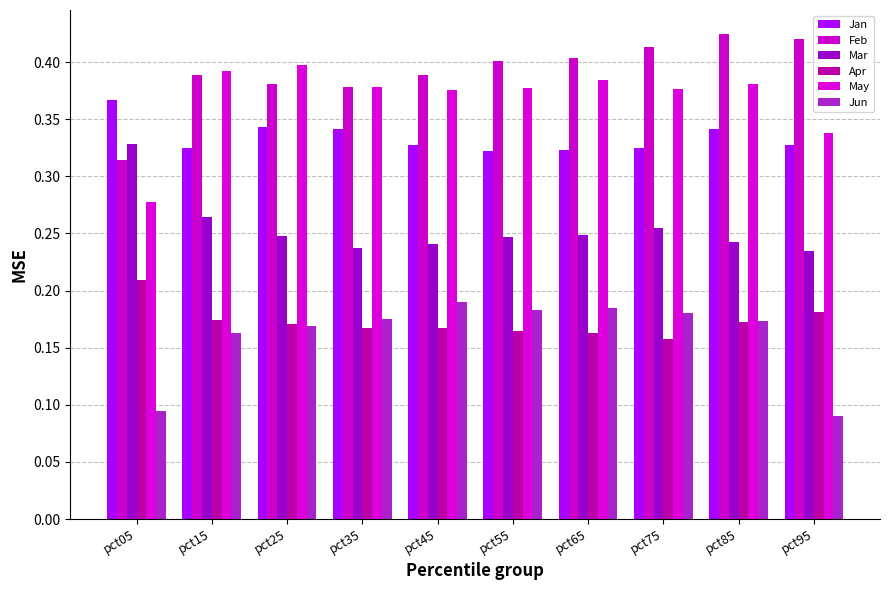

What is the value of the May bar at the 2nd from the left?

0.4